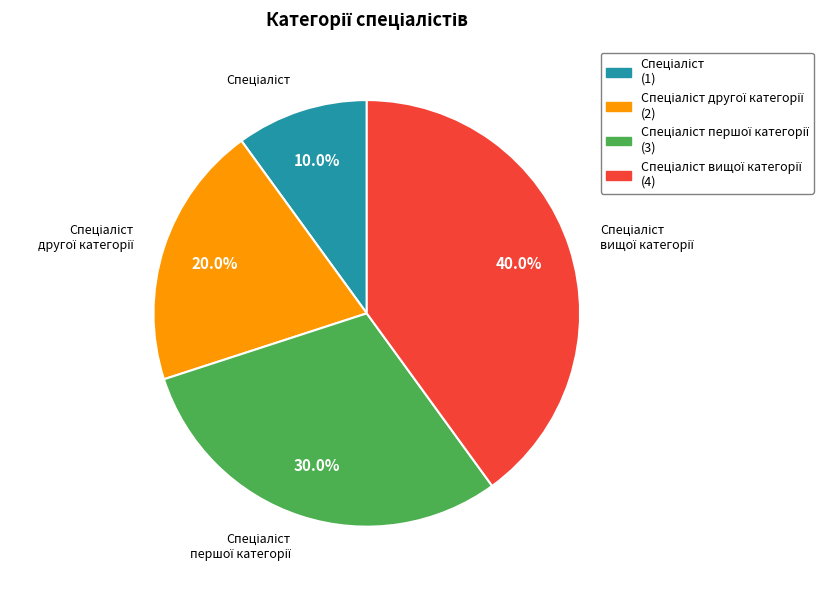

Is there any slice that represents more than half of the pie?

No